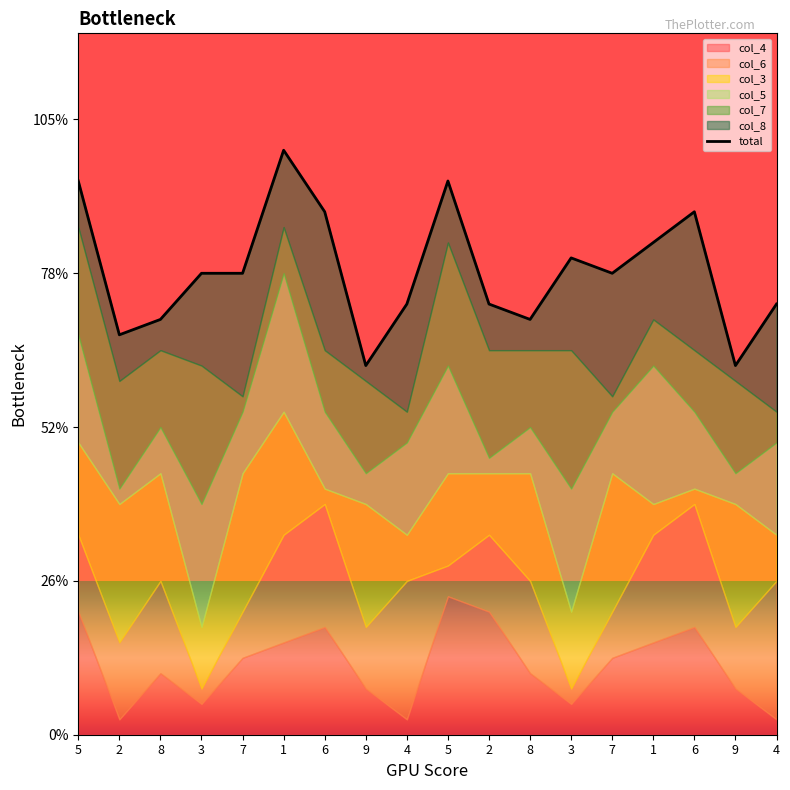

Where does the data first go above 30?

5